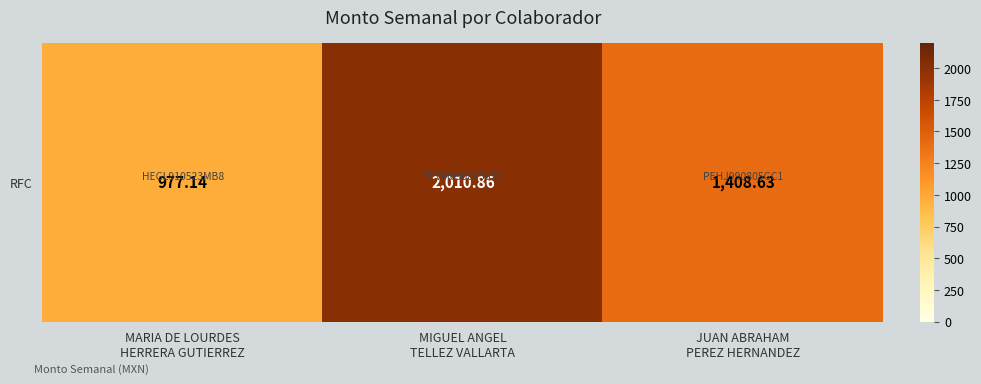

What is the greatest value displayed?

2010.9